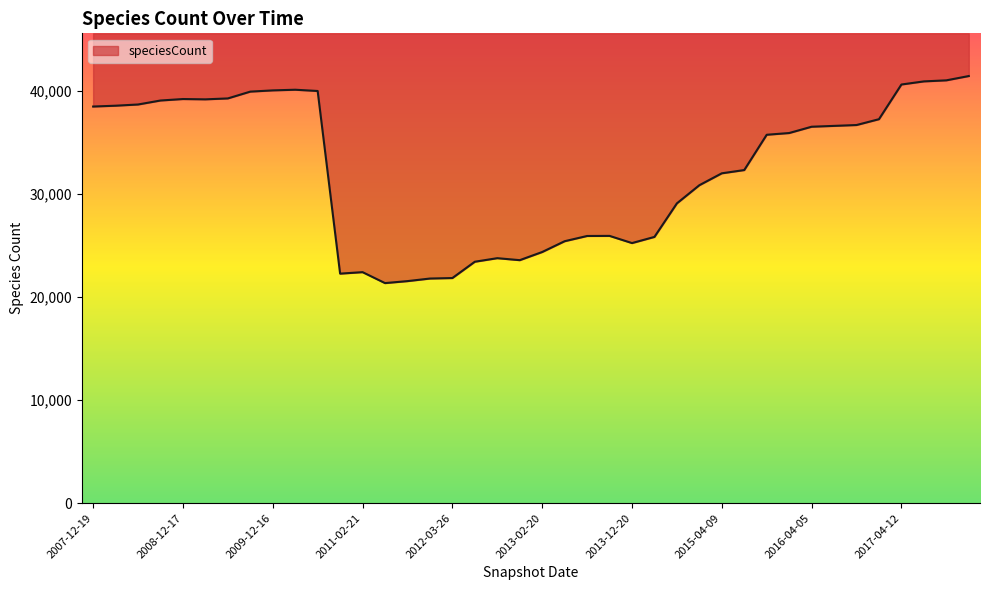

What is the value of the 6th point from the left?

39192